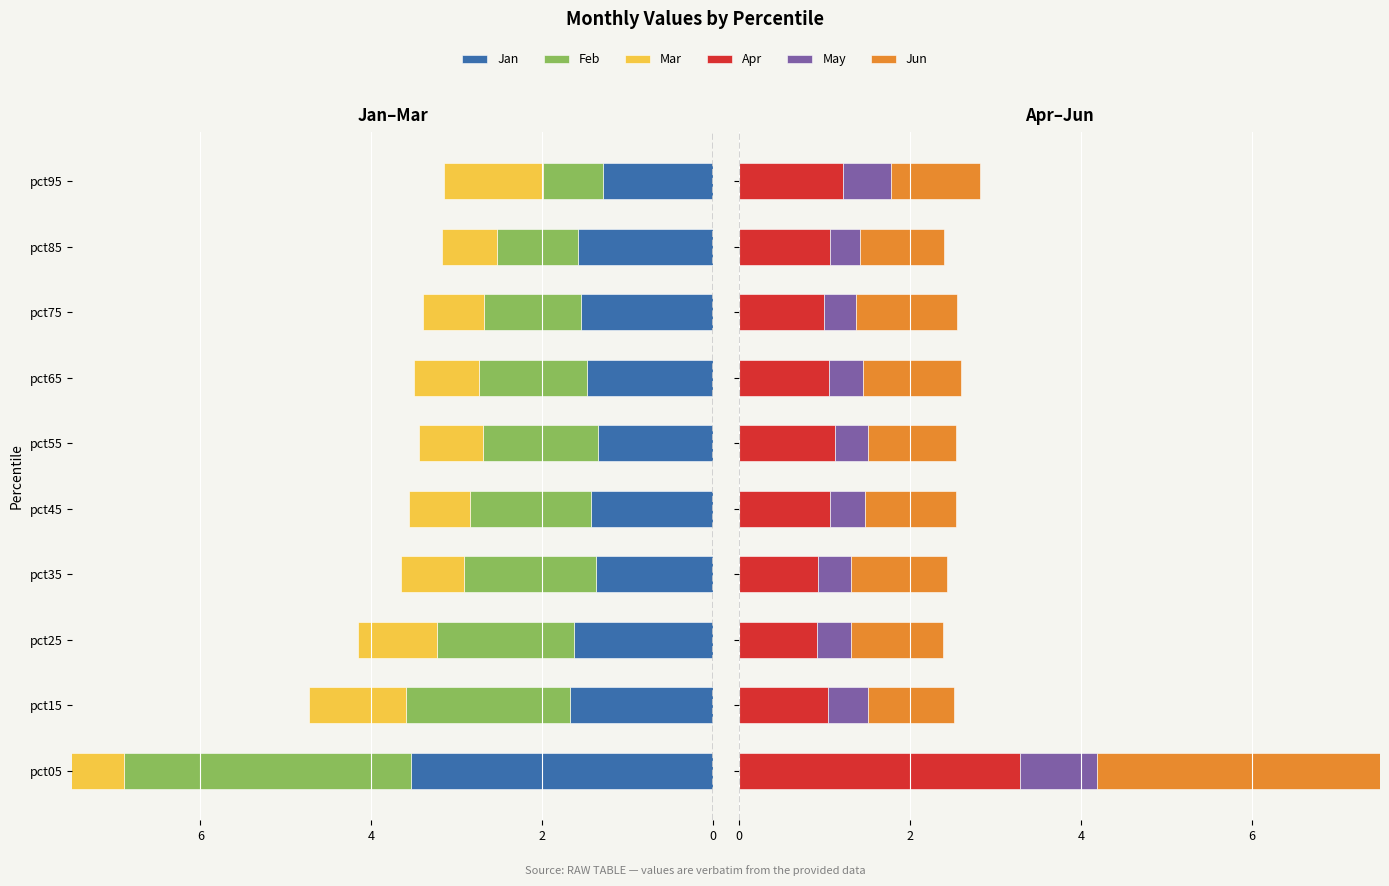

Reading left to right, transcribe all the data shown in this chart.

Jan: -3.5	-1.7	-1.6	-1.4	-1.4	-1.4	-1.5	-1.5	-1.6	-1.3
Feb: -3.4	-1.9	-1.6	-1.5	-1.4	-1.3	-1.3	-1.1	-1.0	-0.7
Mar: -2.5	-1.1	-0.9	-0.7	-0.7	-0.7	-0.8	-0.7	-0.6	-1.1
Apr: 3.3	1.0	0.9	0.9	1.1	1.1	1.0	1.0	1.1	1.2
May: 0.9	0.5	0.4	0.4	0.4	0.4	0.4	0.4	0.3	0.6
Jun: 3.5	1.0	1.1	1.1	1.1	1.0	1.1	1.2	1.0	1.0